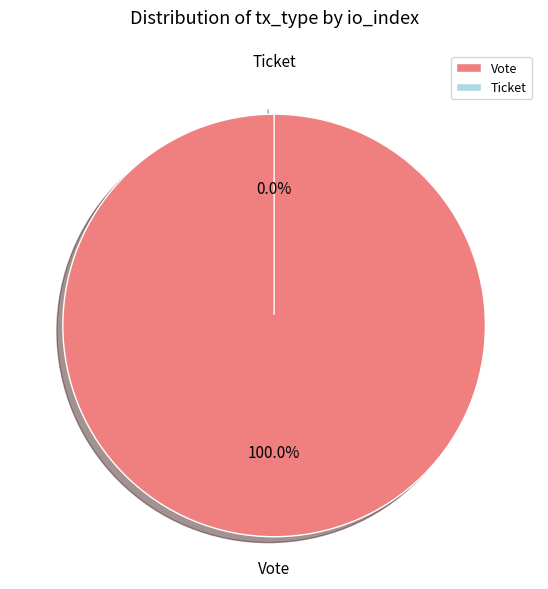

The Vote slice represents 100% of the pie. True or false?

True